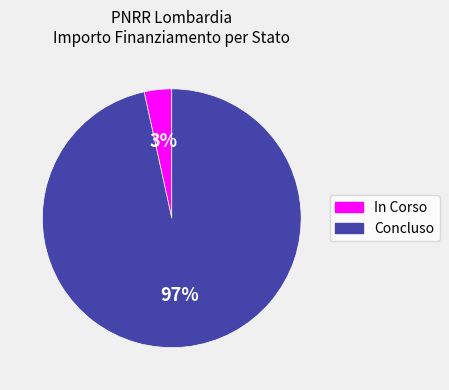

Does any single category account for the majority?

Yes